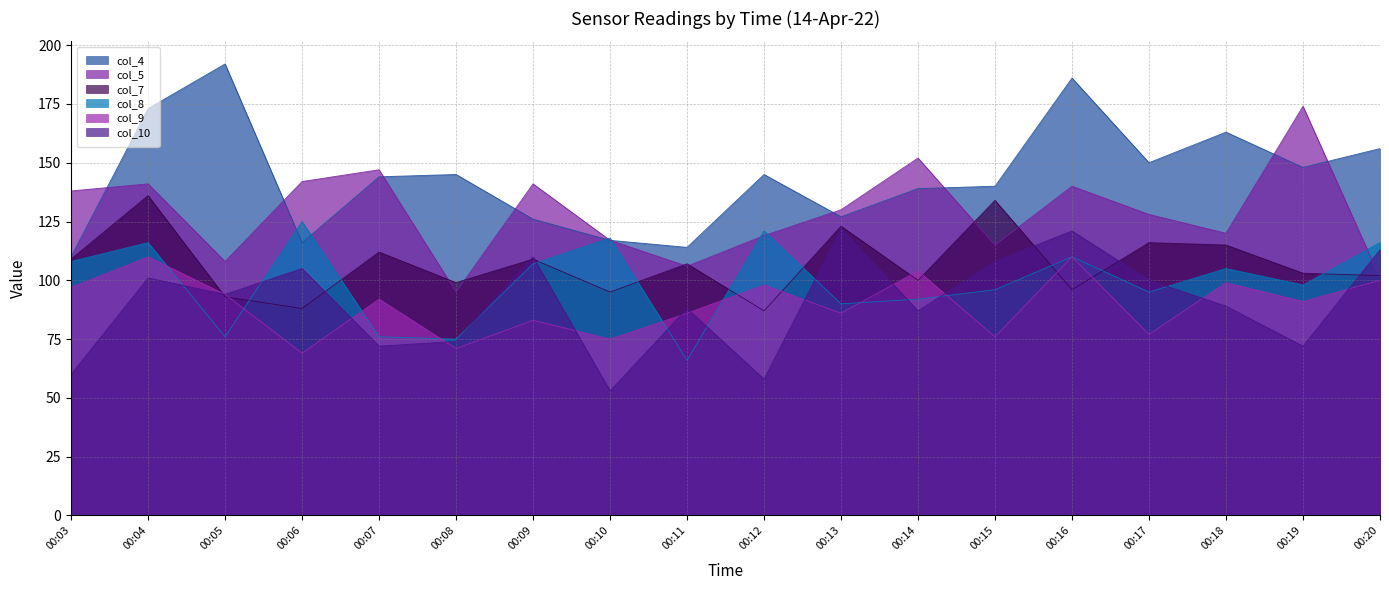

Between 00:08 and 00:16, which is larger?

00:16